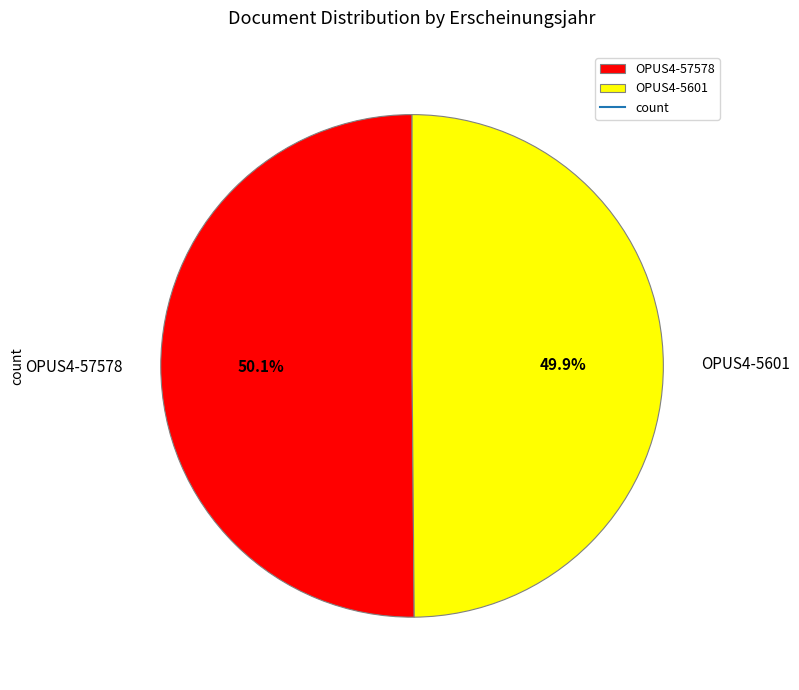

What percentage do OPUS4-57578 and OPUS4-5601 together represent?

100.0%